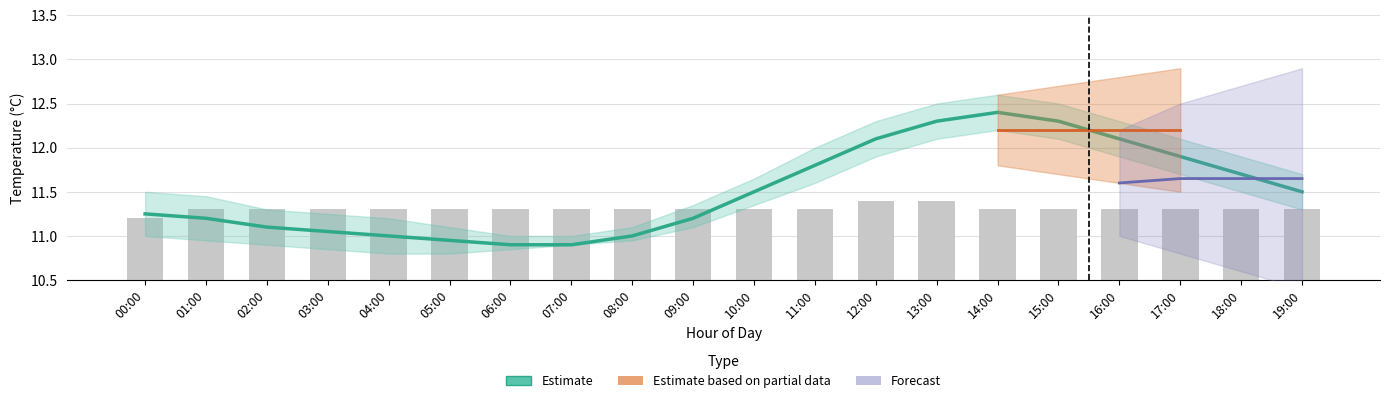

What is the sum of all values?

230.2